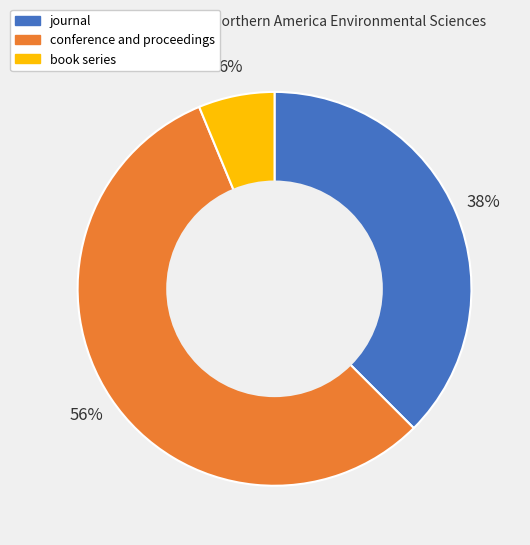

What is the ratio of the value at conference and proceedings to the value at journal?

1.5